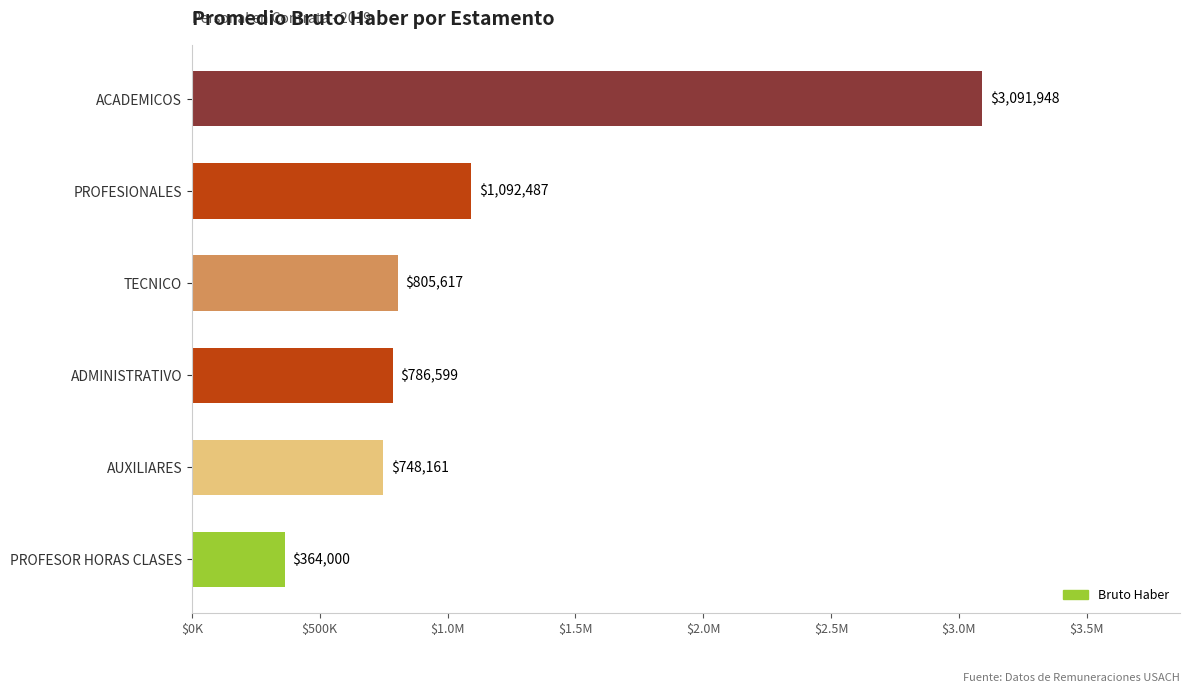

Does the chart contain any negative values?

No